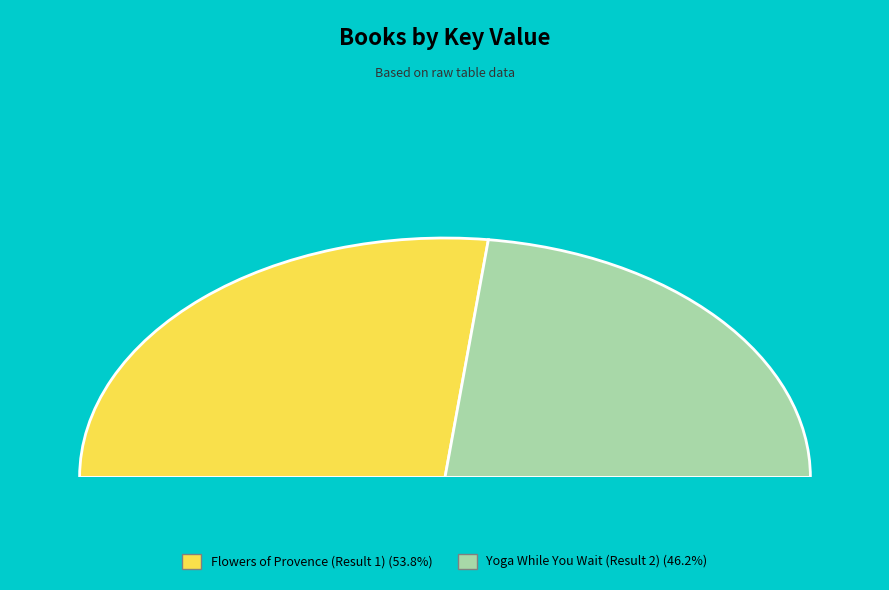

Which slice is the smallest?

Yoga While You Wait (Result 2)